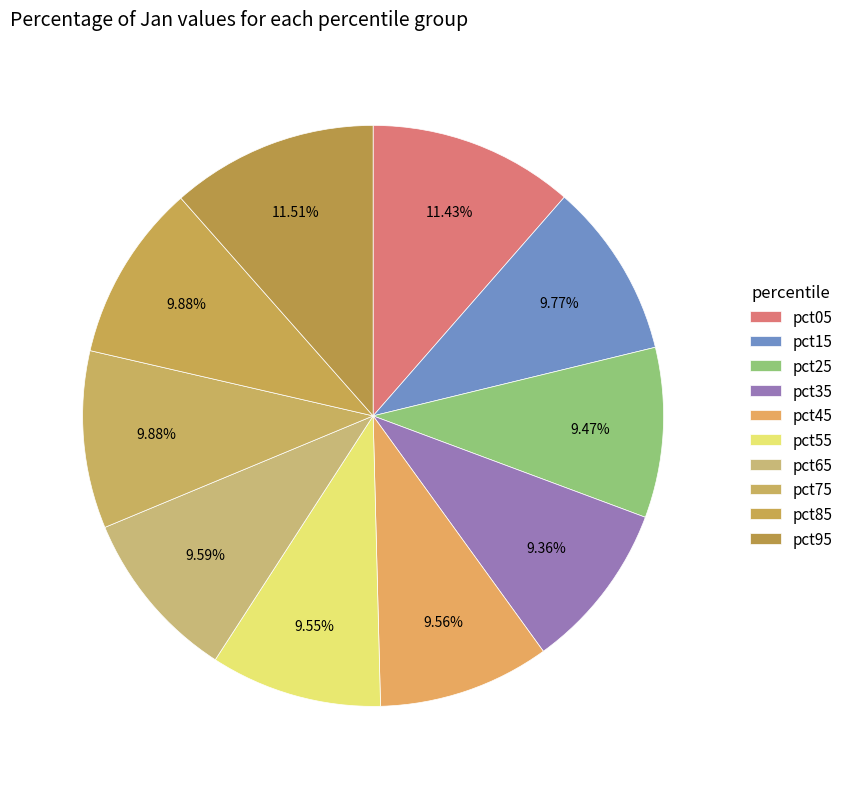

Count the number of slices in the pie.

10